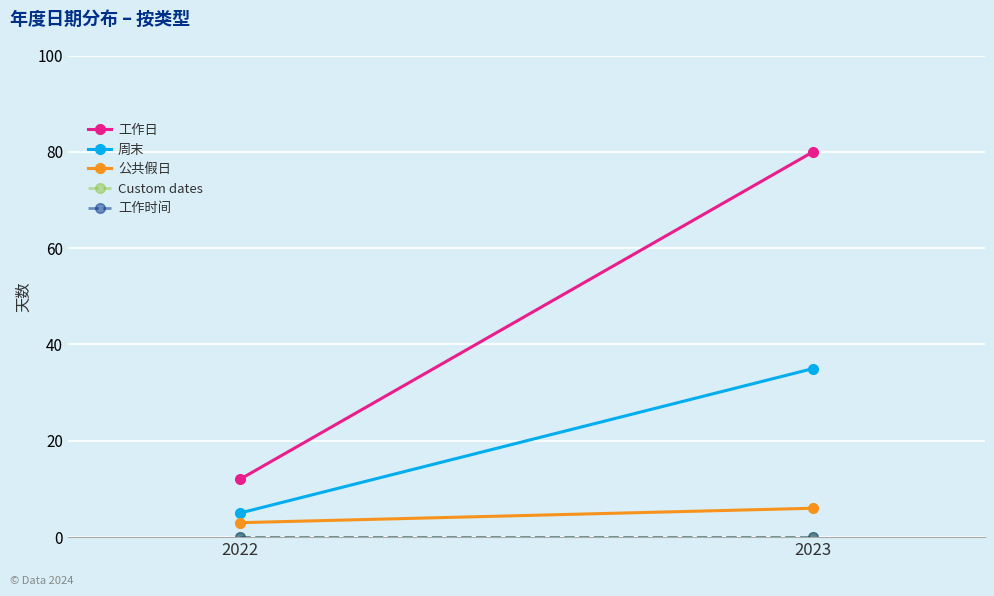

Which category has the highest value across all series?

2023